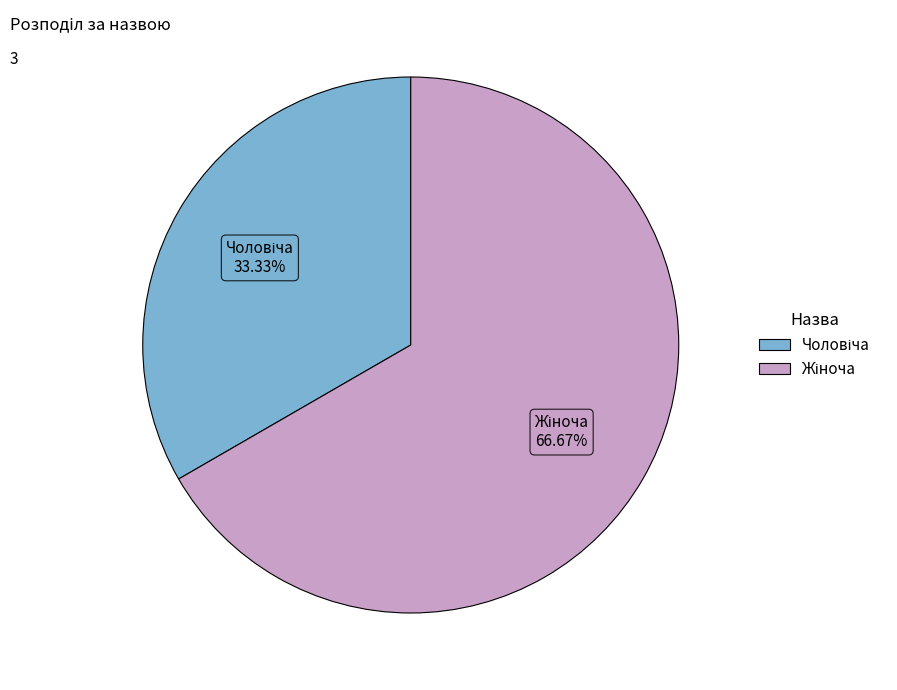

Does any single category account for the majority?

Yes